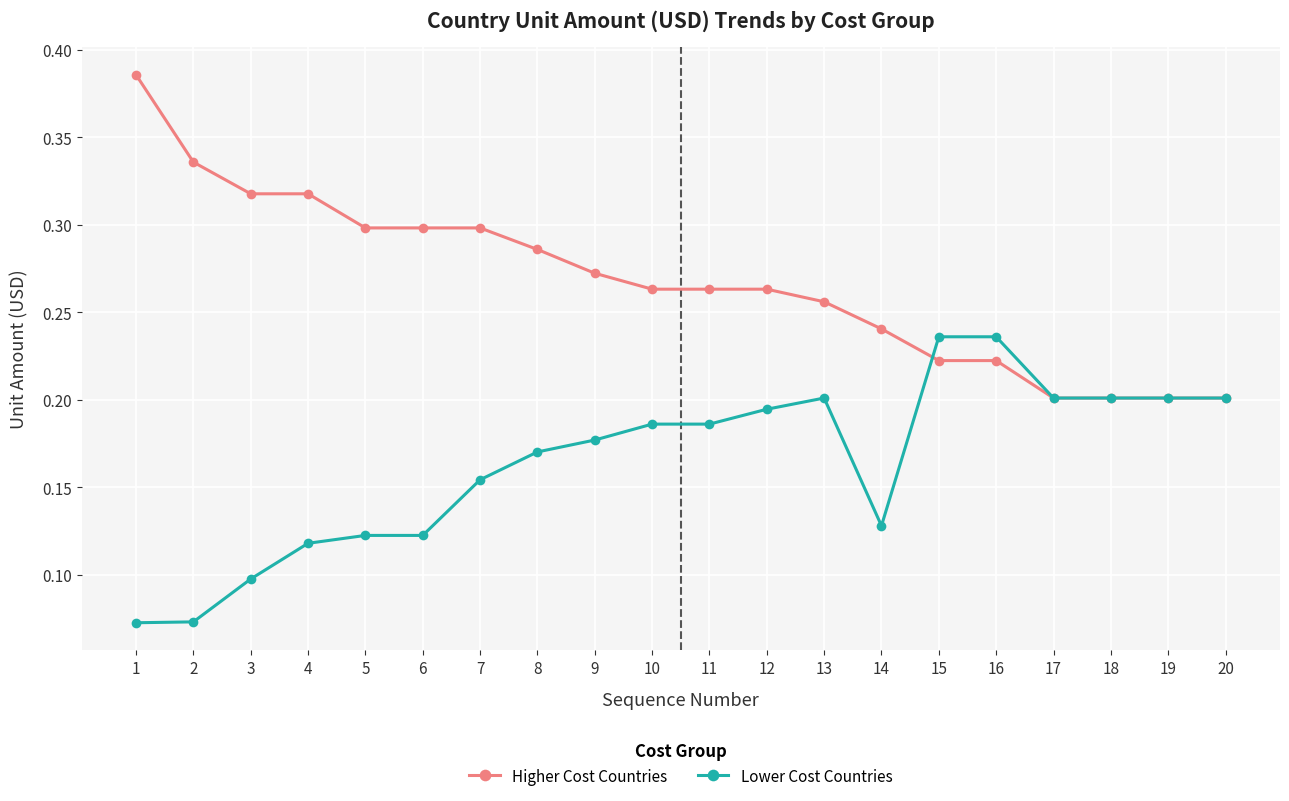

At 12, list the series in order from smallest to largest.

Lower Cost Countries, Higher Cost Countries